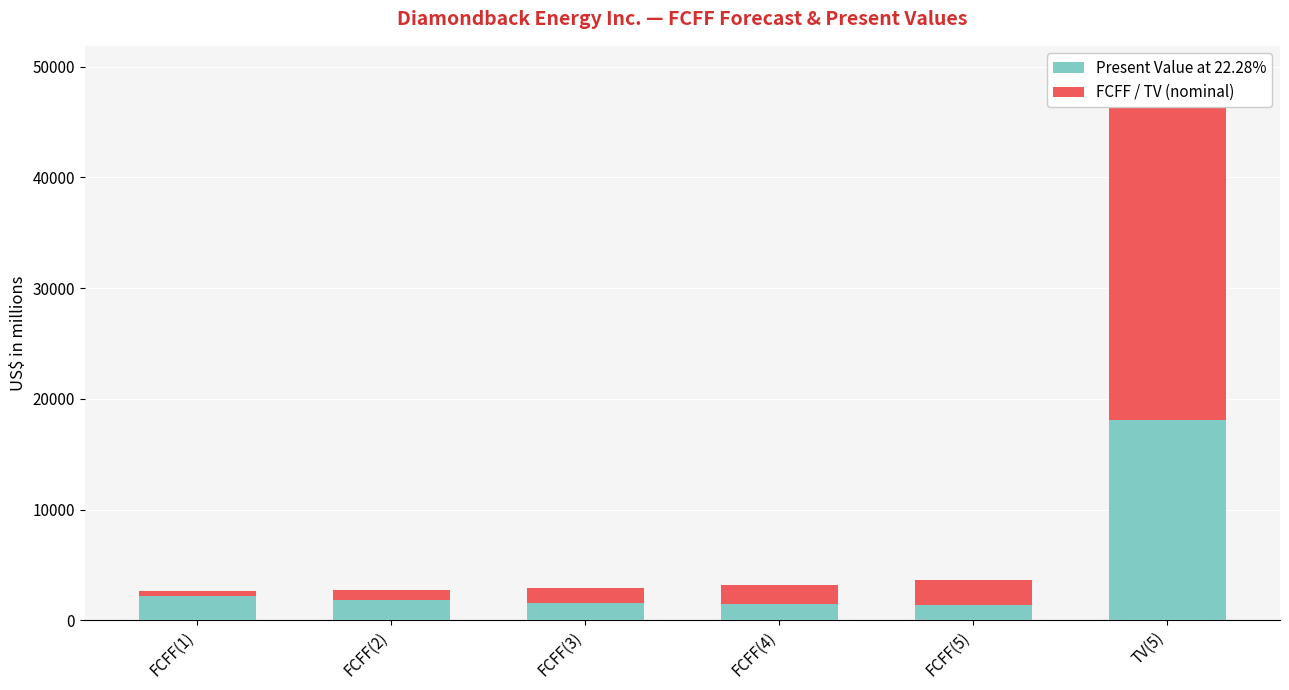

Read the Present Value at 22.28% value at TV(5), to the nearest 10.

18070